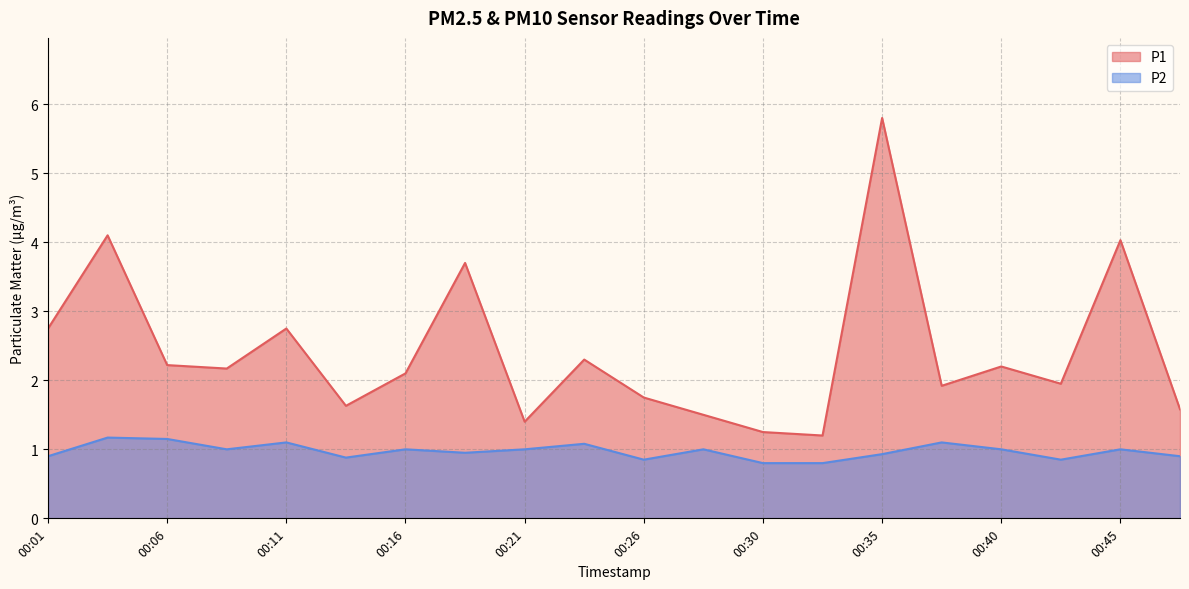

What is the value of the P2 point at the 2nd from the left?

1.2